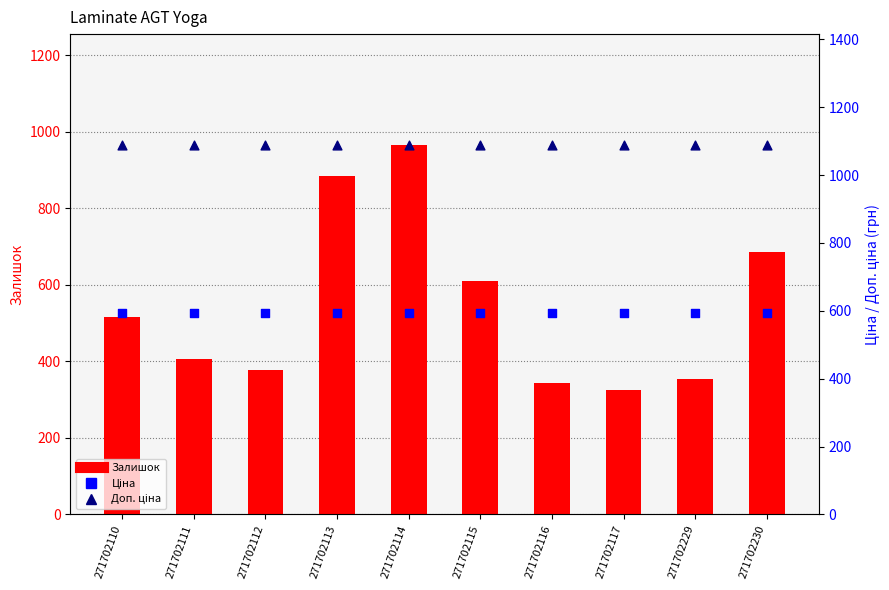

At how many categories does at least one series exceed 1037?

10